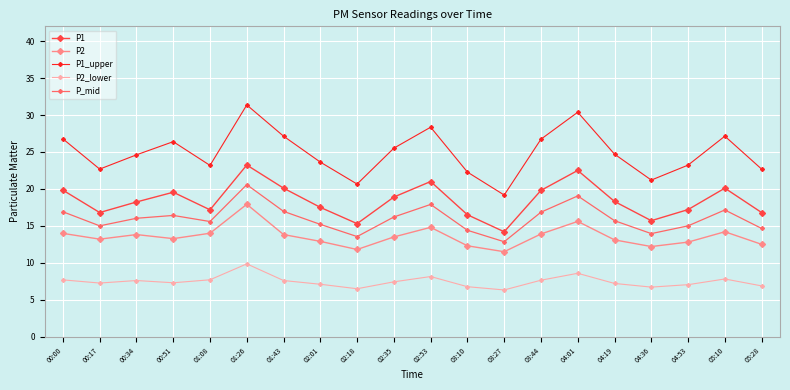

What is the difference between the P2_lower values at 02:01 and 05:28?

0.2